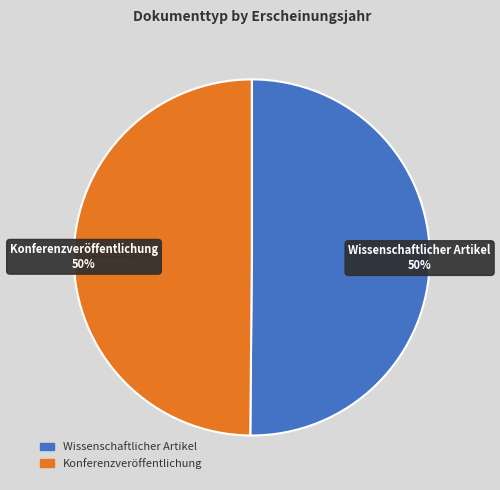

Is it true that Konferenzveröffentlichung is 50% of the pie?

True